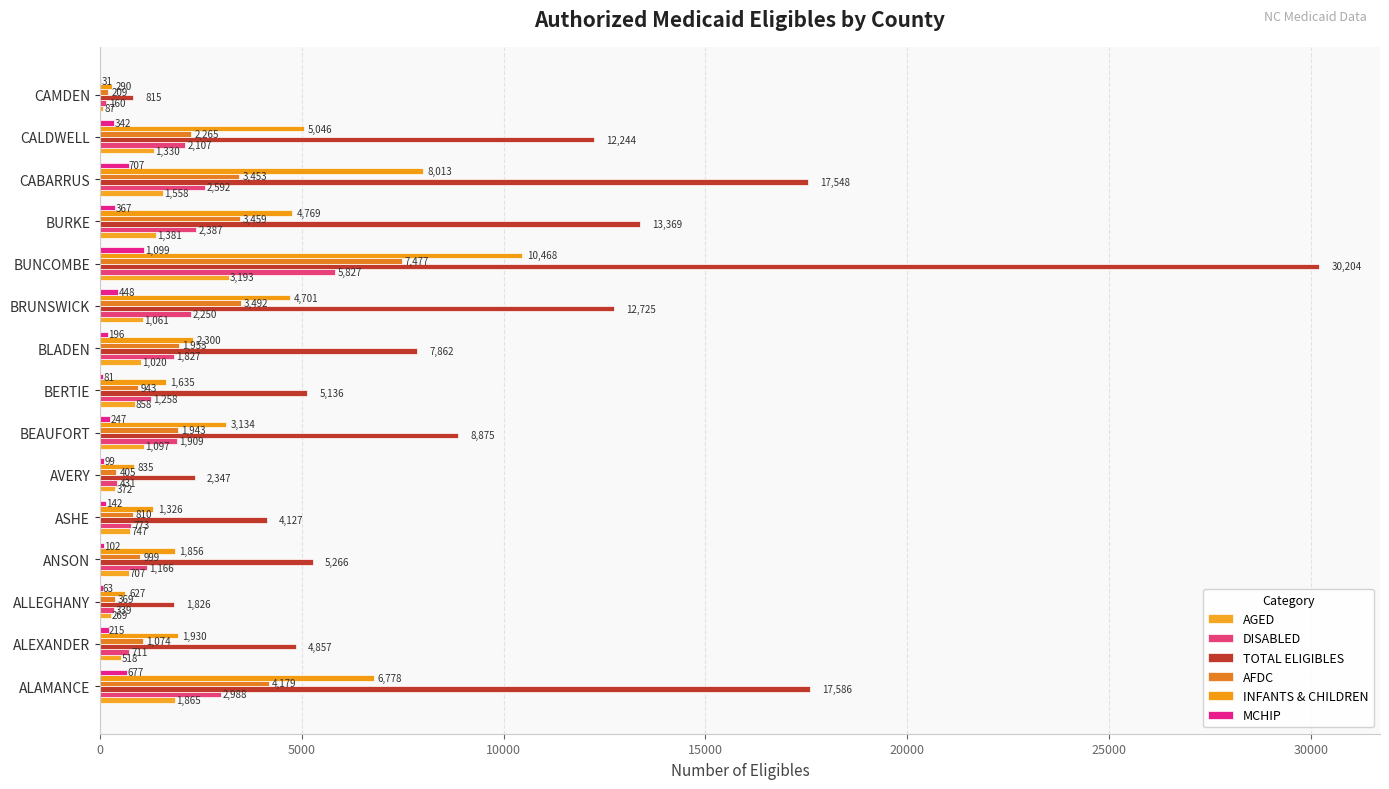

What is the sum of all AGED values?

16063